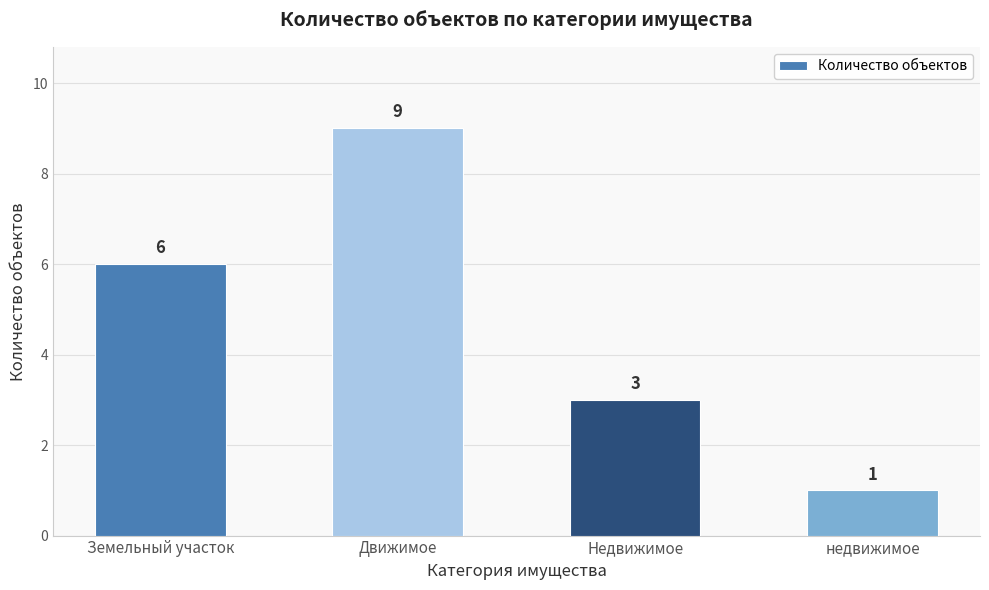

What is the ratio of the value at Движимое to the value at Недвижимое?

3.0